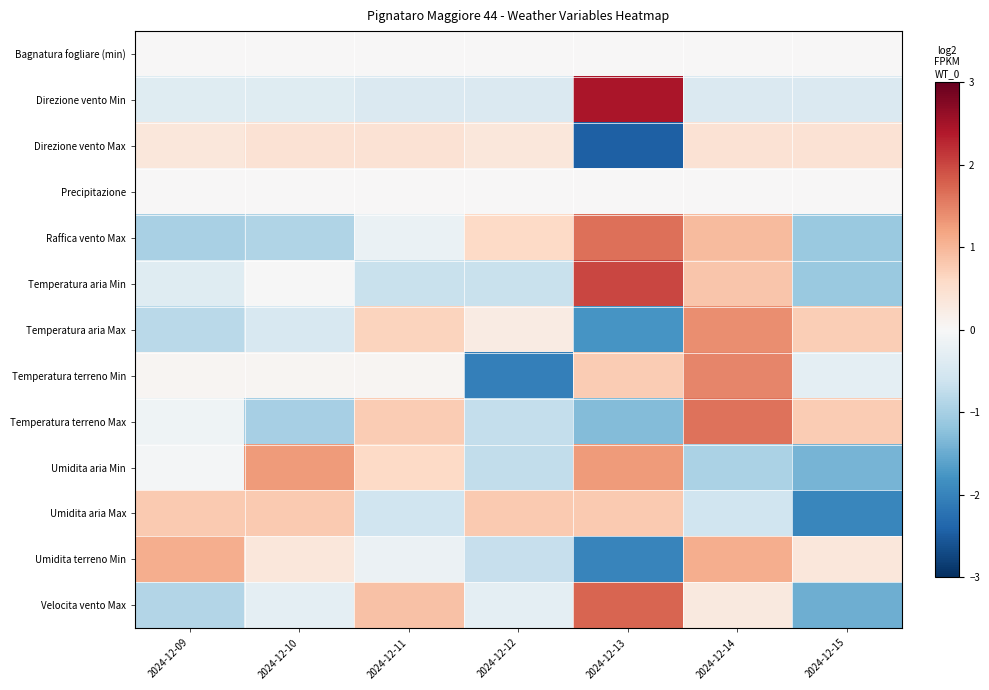

What is the spread (max minus min) of values at 2024-12-15?

2.7